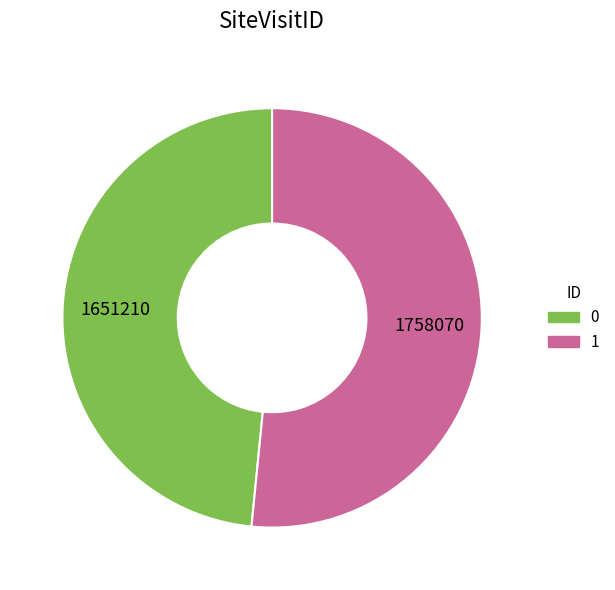

How many slices are in this pie chart?

2